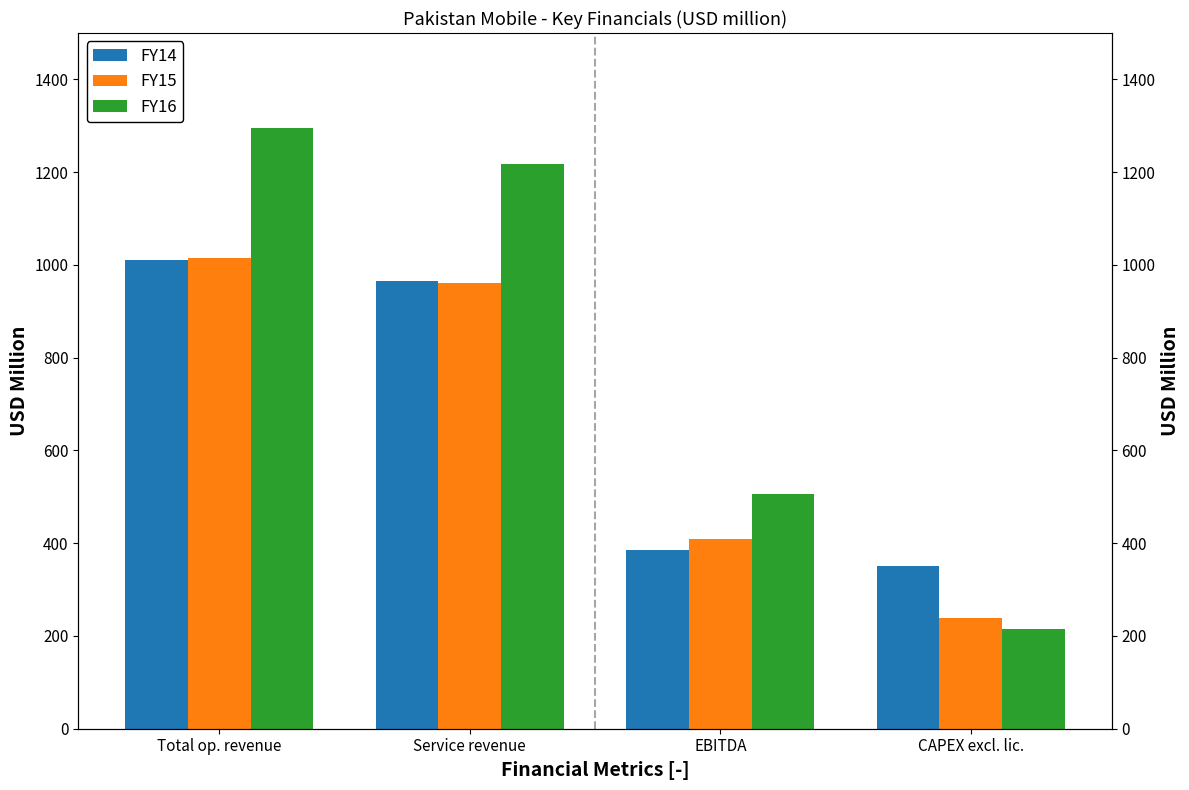

Reading right to left, what are all the values shown in this chart?

FY14: 351.2	386.1	966.3	1010.4
FY15: 238.0	409.0	960.0	1014.0
FY16: 215.4	506.8	1216.7	1294.9